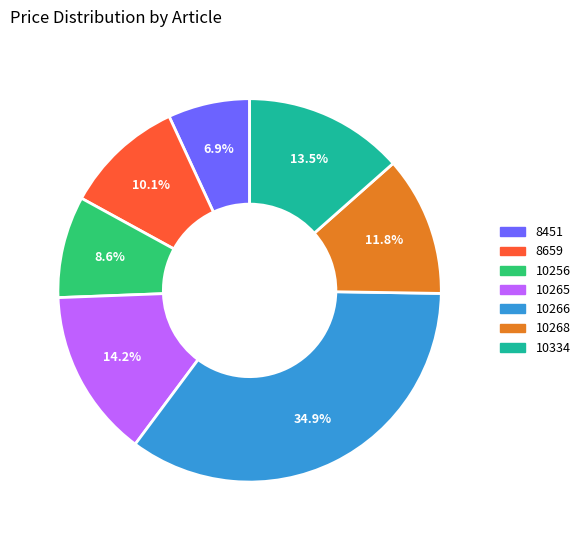

Does 10265 account for over 50% of the chart?

No